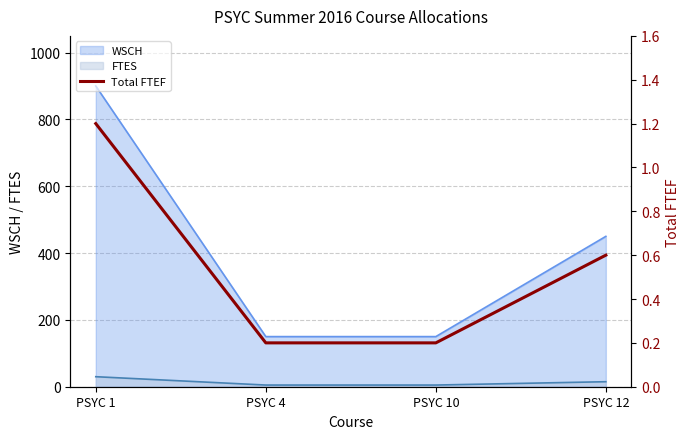

What is the difference between the second highest and minimum values?

0.4